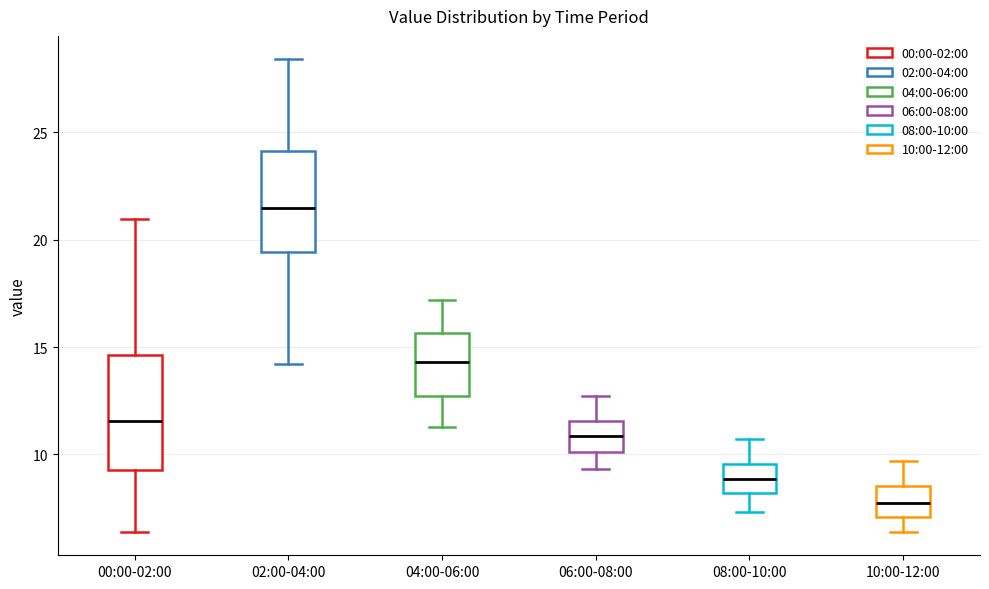

Comparing the boxes themselves (not the whiskers), which one is the tallest?

00:00-02:00